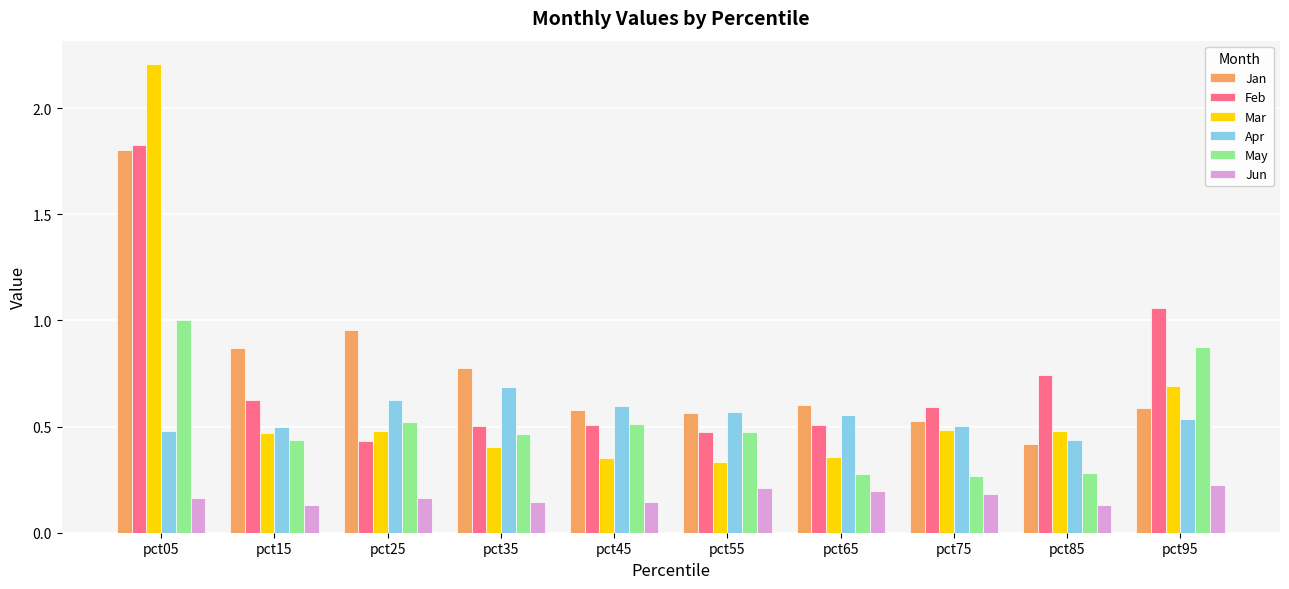

At which label does May reach its peak?

pct05